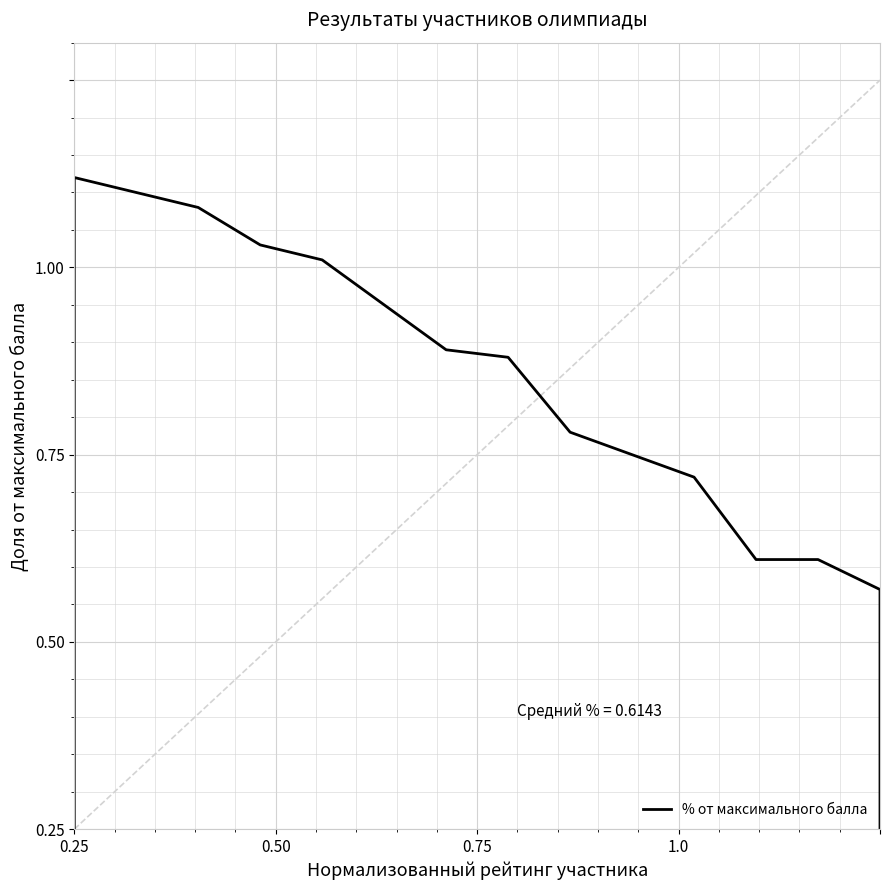

The chart shows a value of 1.1 at 8. True or false?

False